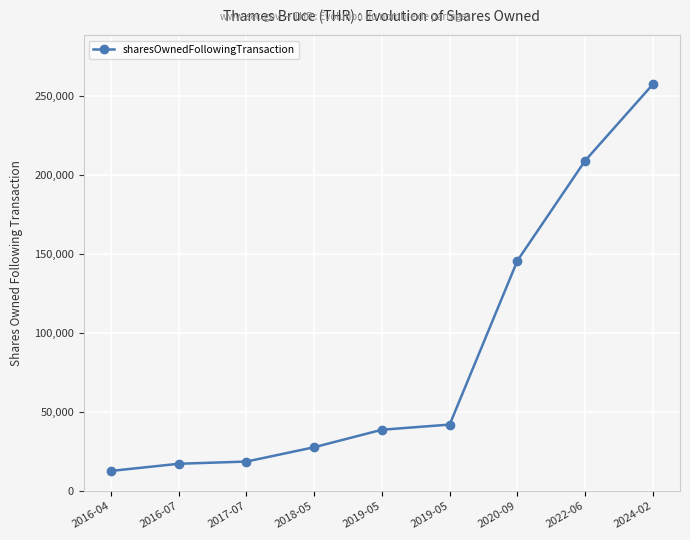

At which category does the chart reach its minimum across all series?

2016-04